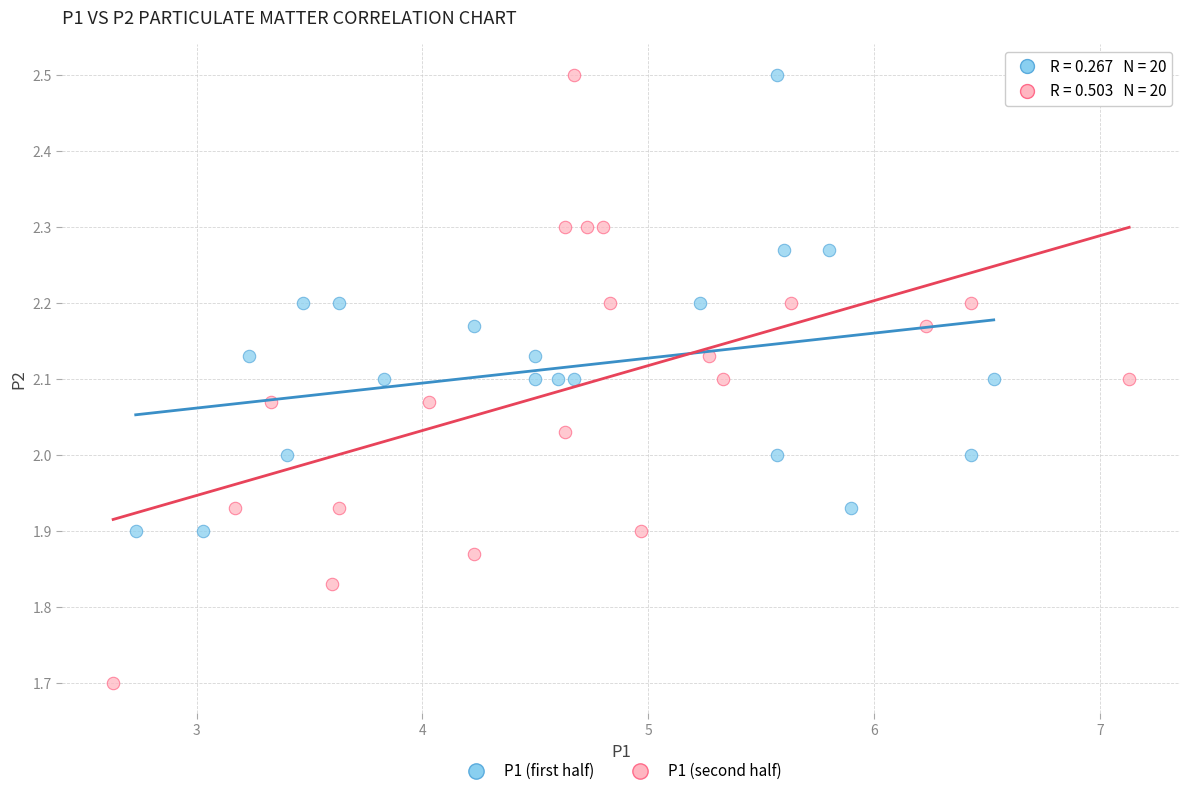

Which series contains the lowest Y value?

P1 (second half)